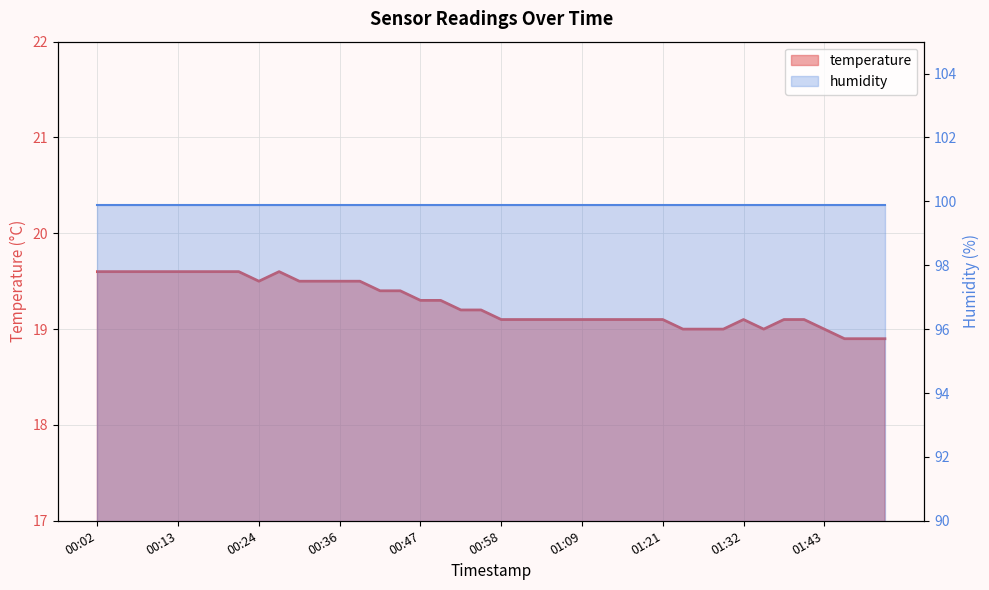

What is the label of the 4th point from the right?

01:43